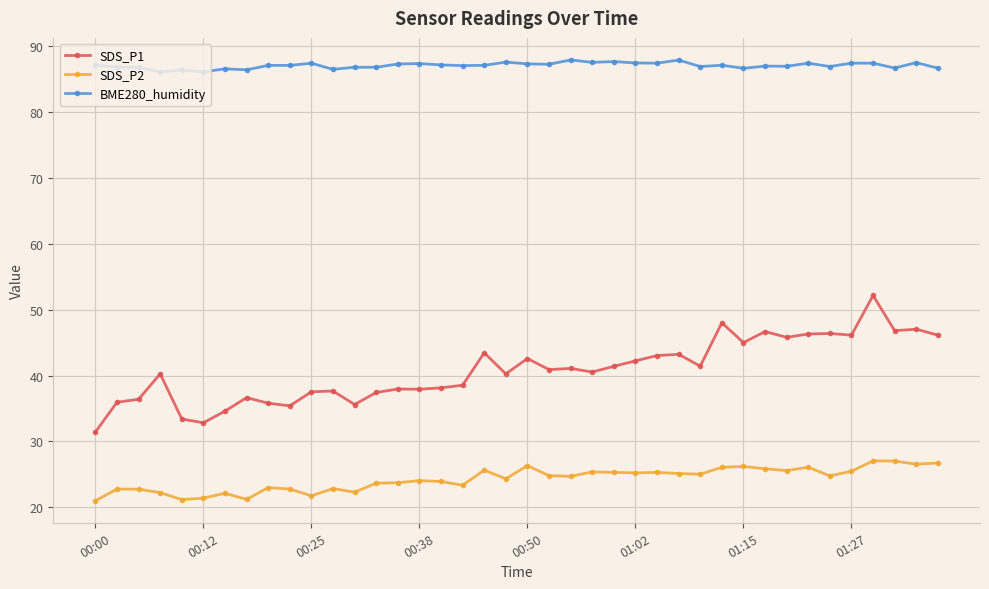

What is the value of the SDS_P2 point at the 38th from the left?

27.0